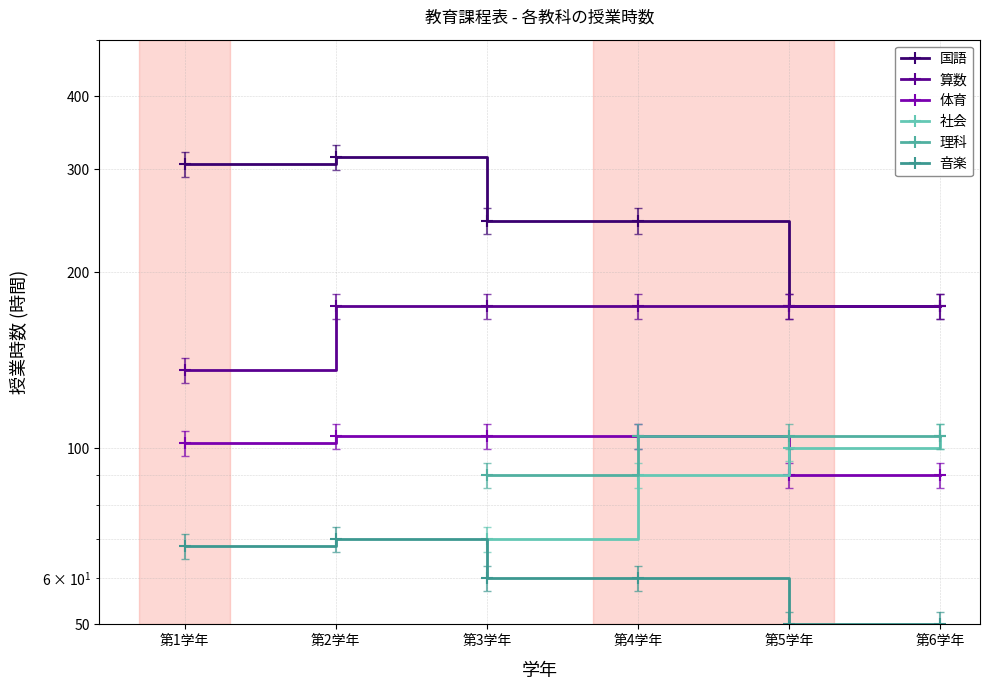

The 音楽 series shows 105.7 at 第2学年. True or false?

False